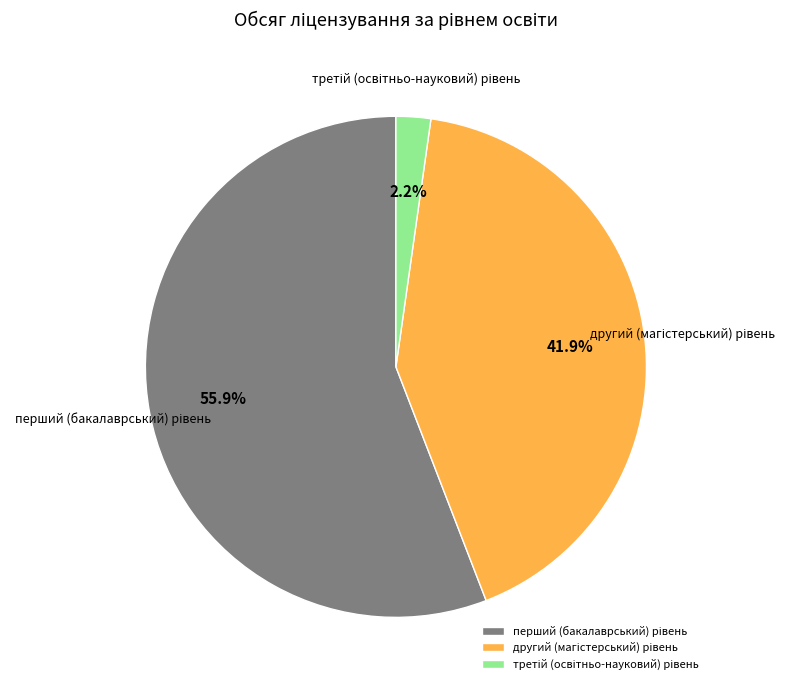

Does any single category account for the majority?

Yes